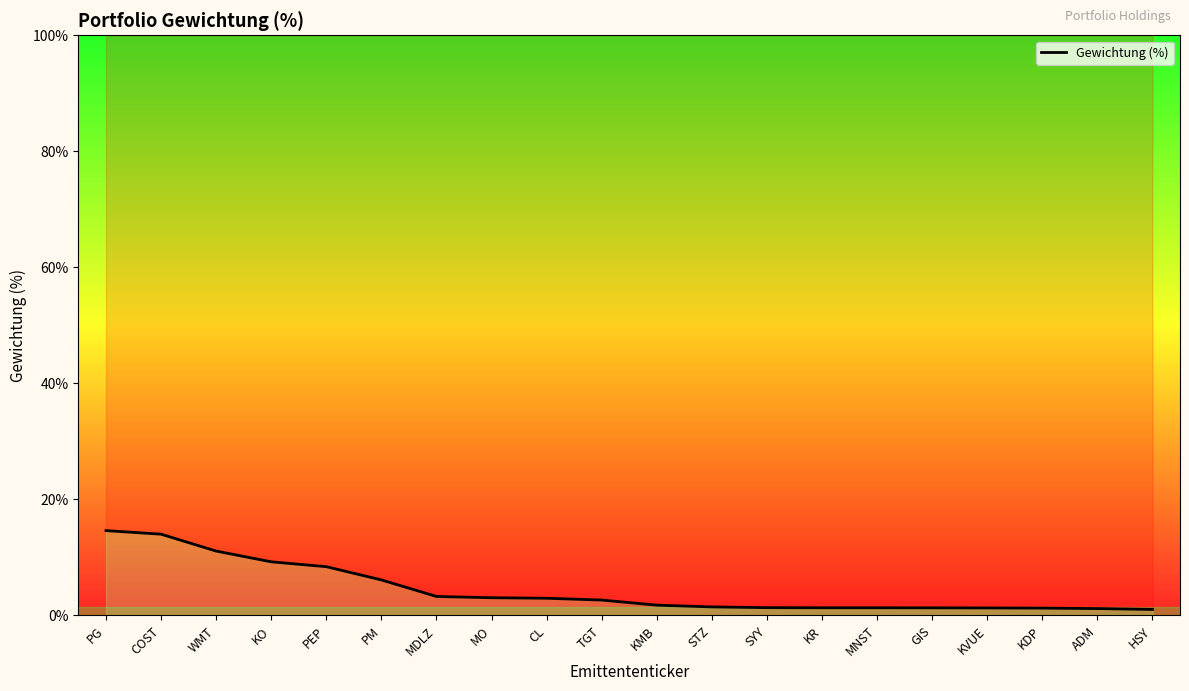

Reading left to right, list all the values displayed in this chart.

PG=14.6	COST=14.0	WMT=11.1	KO=9.2	PEP=8.4	PM=6.1	MDLZ=3.3	MO=3.1	CL=3.0	TGT=2.7	KMB=1.8	STZ=1.5	SYY=1.4	KR=1.3	MNST=1.3	GIS=1.3	KVUE=1.3	KDP=1.3	ADM=1.2	HSY=1.0